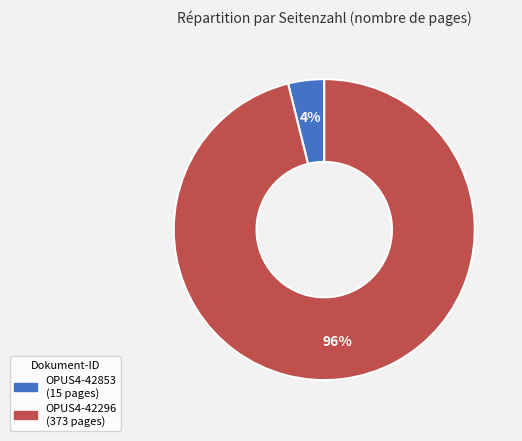

Which category has the smallest portion of the pie?

OPUS4-42853